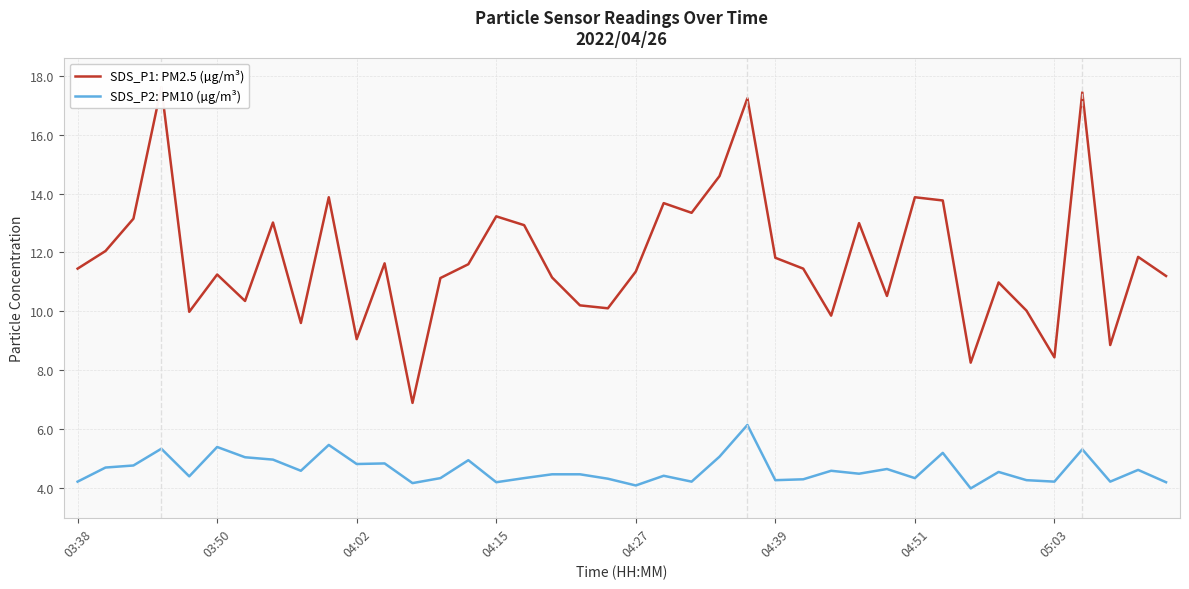

True or false: SDS_P2: PM10 (µg/m³) has a value of 4.2 at 34.

True